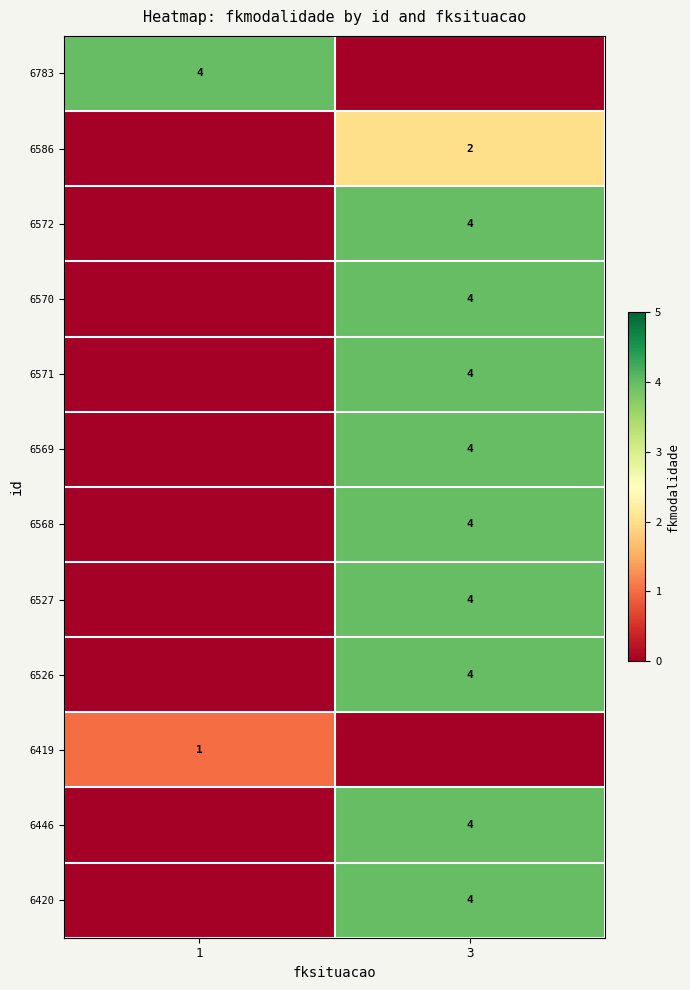

What is the difference between the row_0 values at 1 and 3?

4